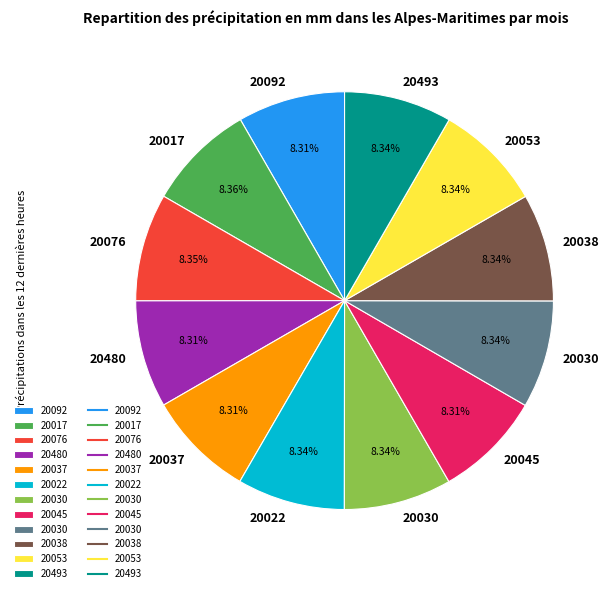

How many segments does this pie chart have?

12